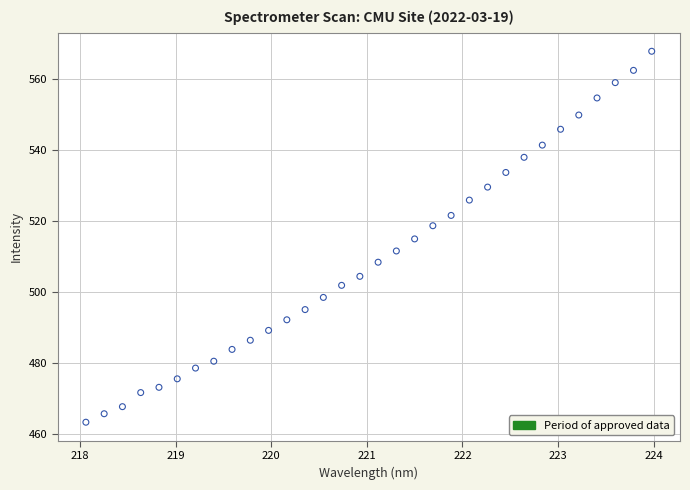

What is the range of Y values (max minus min)?

104.4